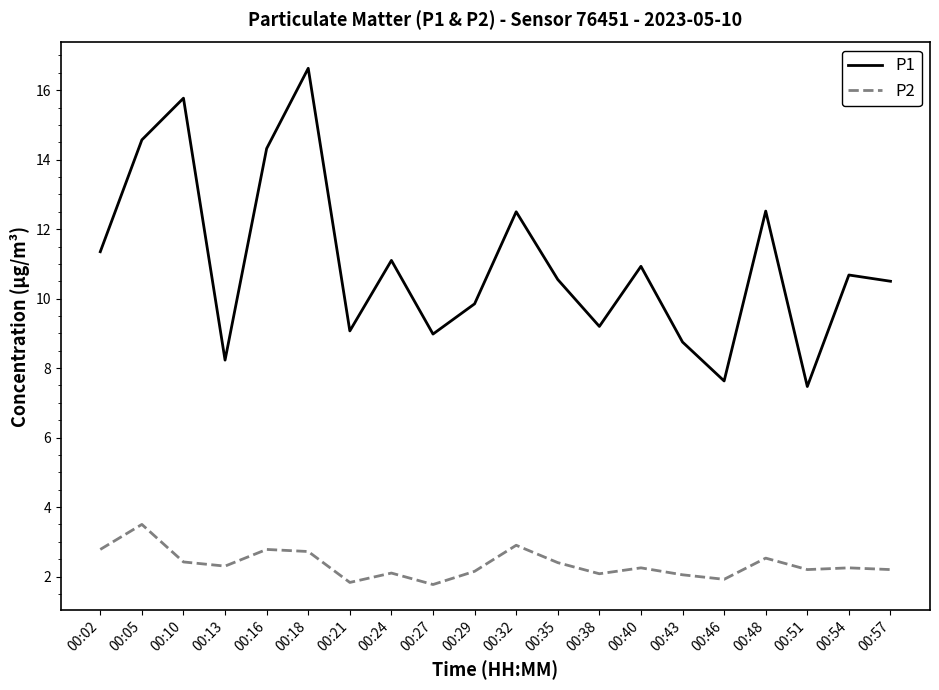

How many interior local valleys does the P1 series have?

6